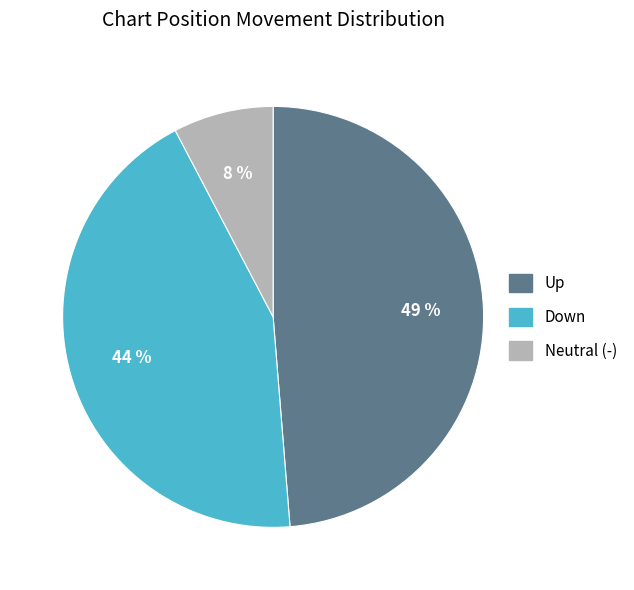

To the nearest percent, what is the average slice percentage?

33%